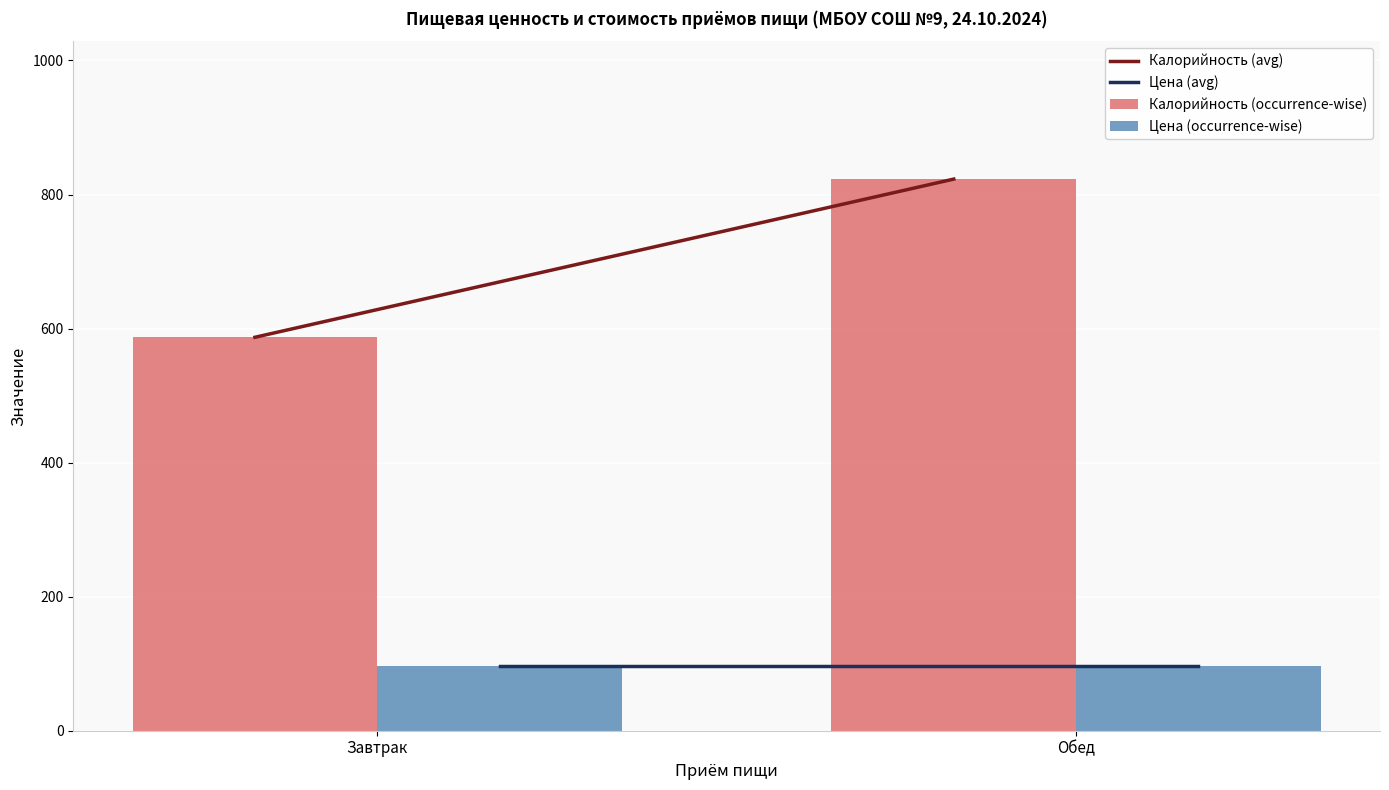

Is the value of Цена (occurrence-wise) at Обед greater than the value of Калорийность (occurrence-wise) at Завтрак?

No